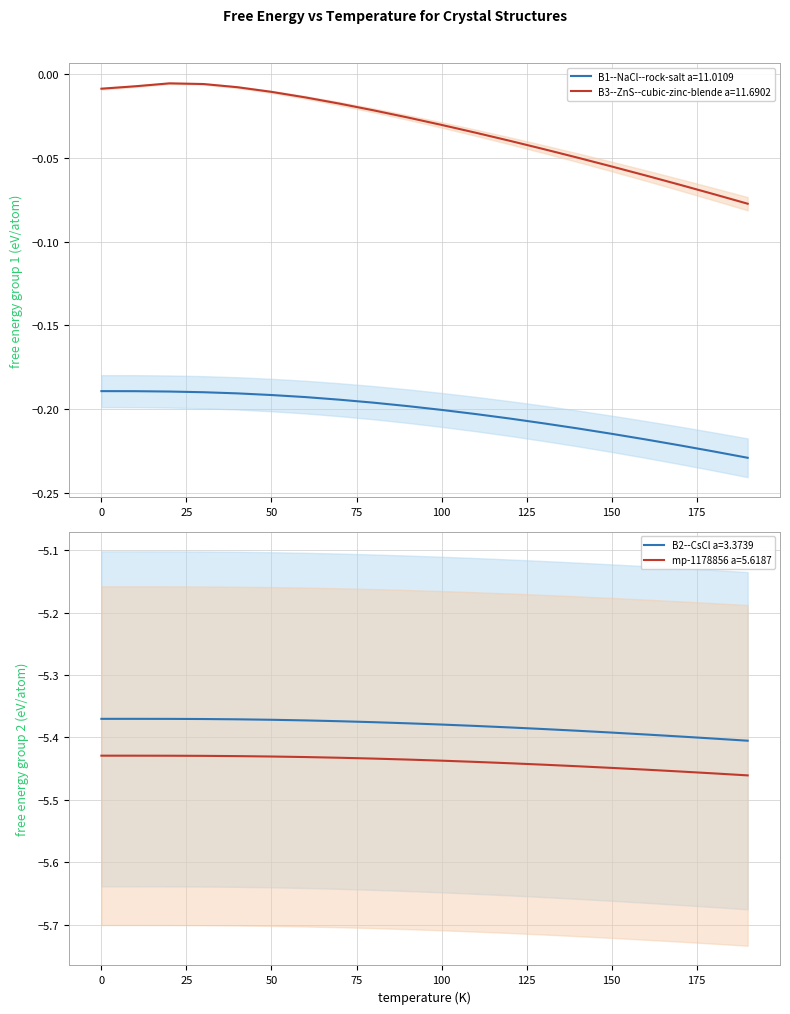

Does the chart have visible grid lines?

Yes